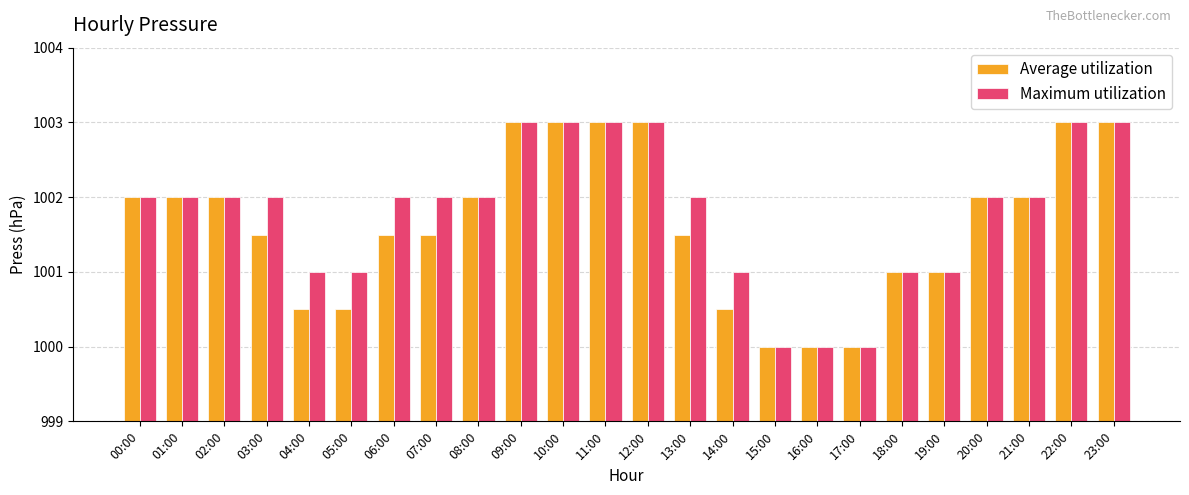

What is the maximum value for Maximum utilization?

1003.0